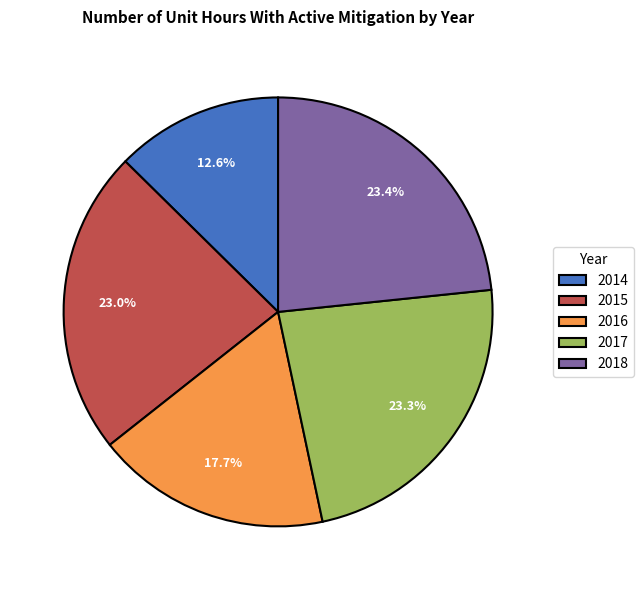

To the nearest percent, what portion does 2014 represent?

13%